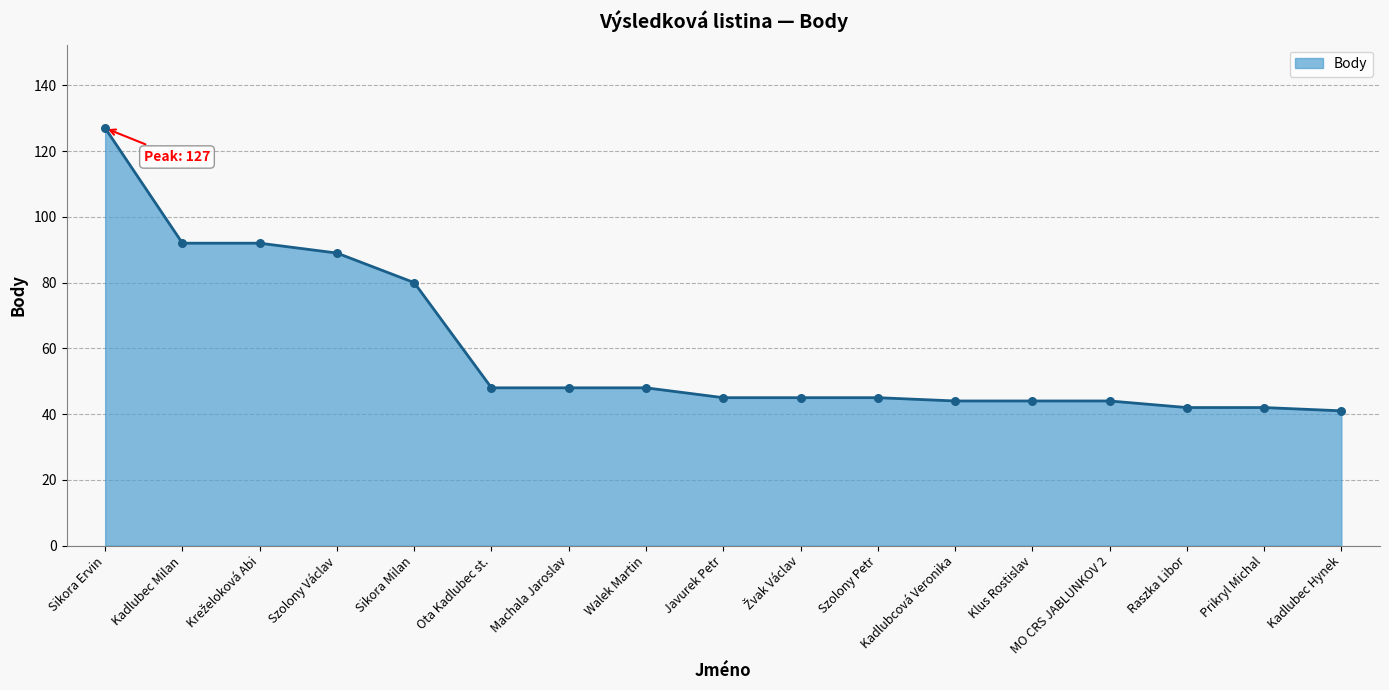

Between Klus Rostislav and Sikora Milan, which is larger?

Sikora Milan